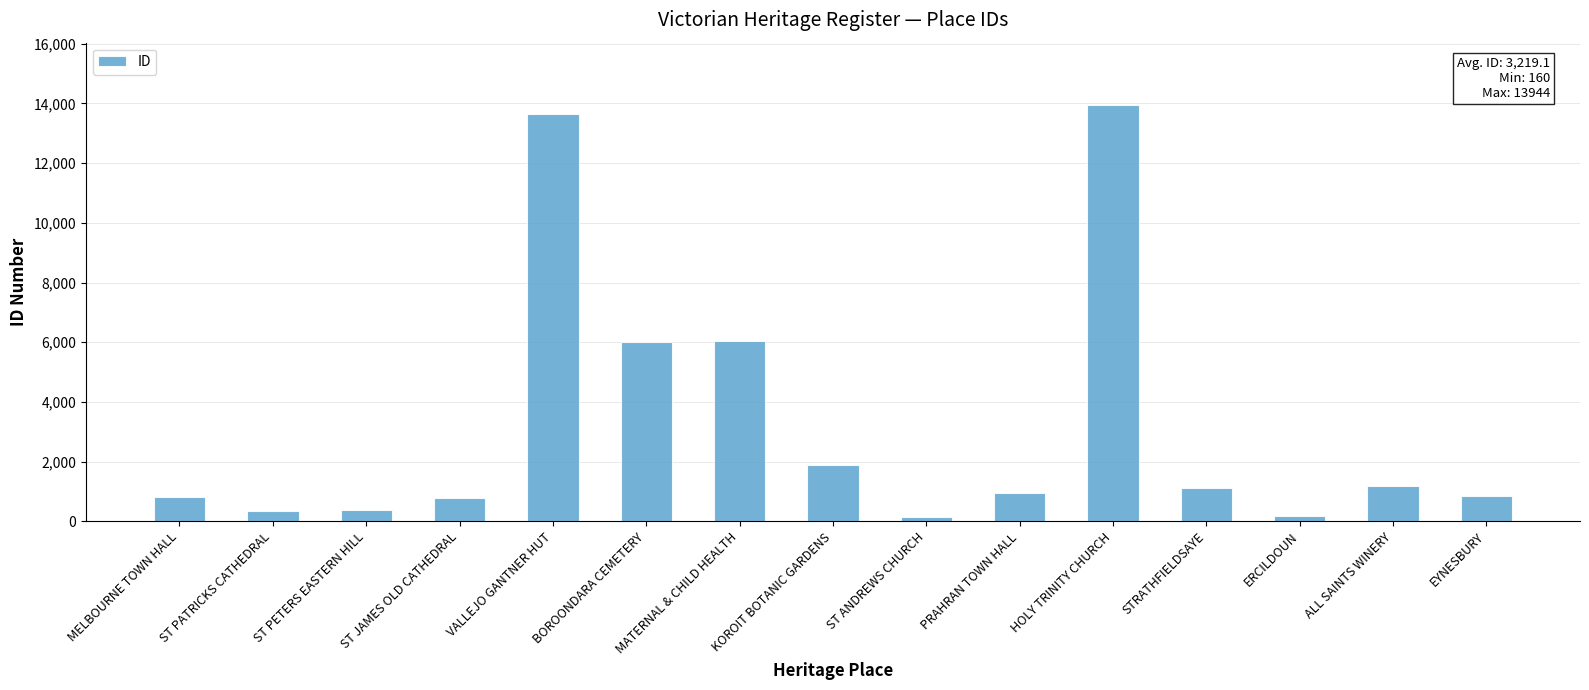

True or false: the data shows 1300 at MELBOURNE TOWN HALL.

False